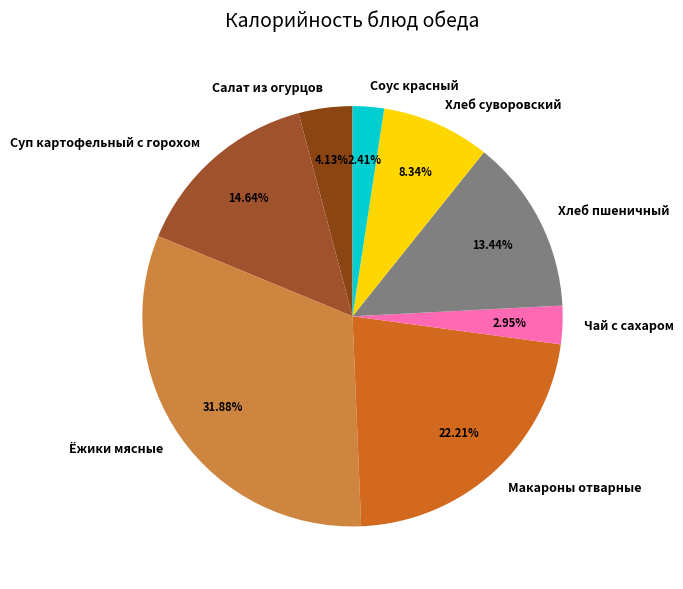

Which category has the smallest portion of the pie?

Соус красный